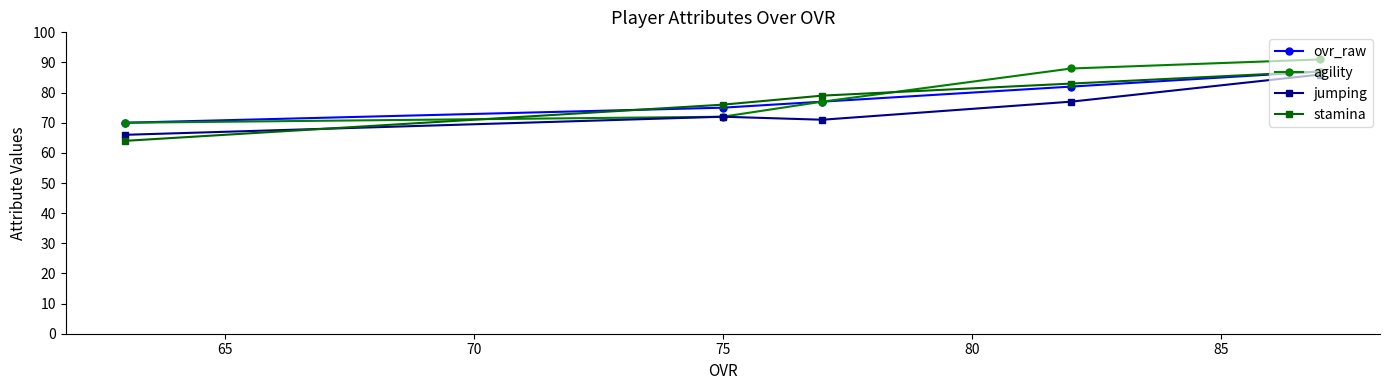

Reading left to right, what are all the values shown in this chart?

ovr_raw: 70	75	77	82	87
agility: 70	72	77	88	91
jumping: 66	72	71	77	86
stamina: 64	76	79	83	87